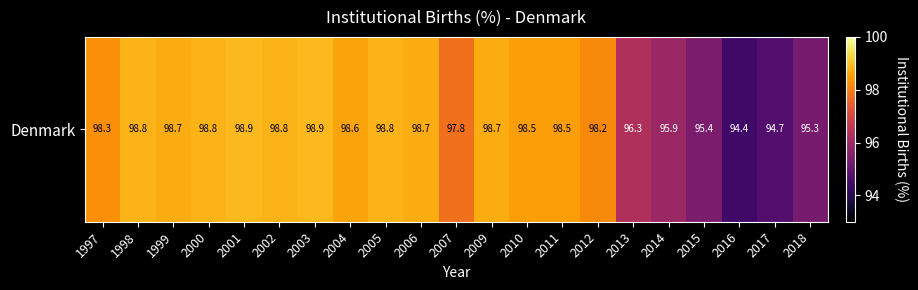

What is the sum of the values at 2000 and 2003?

197.7